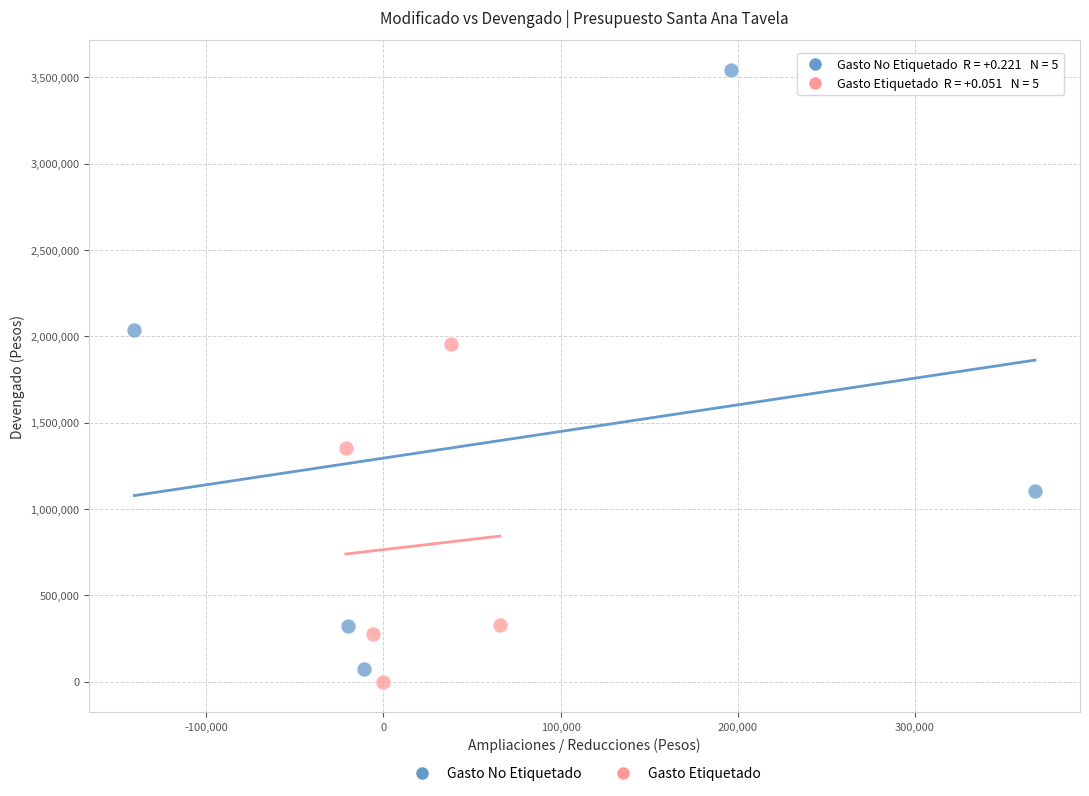

Which series reaches the maximum Y coordinate?

Gasto No Etiquetado